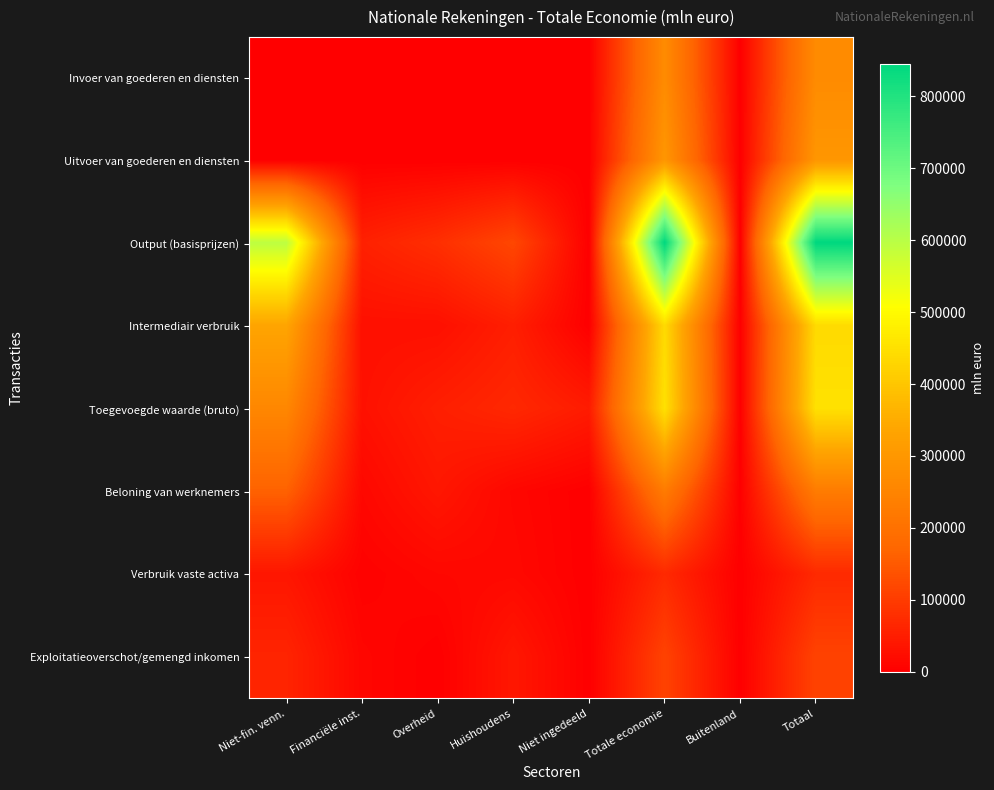

Count the number of data series in this chart.

8